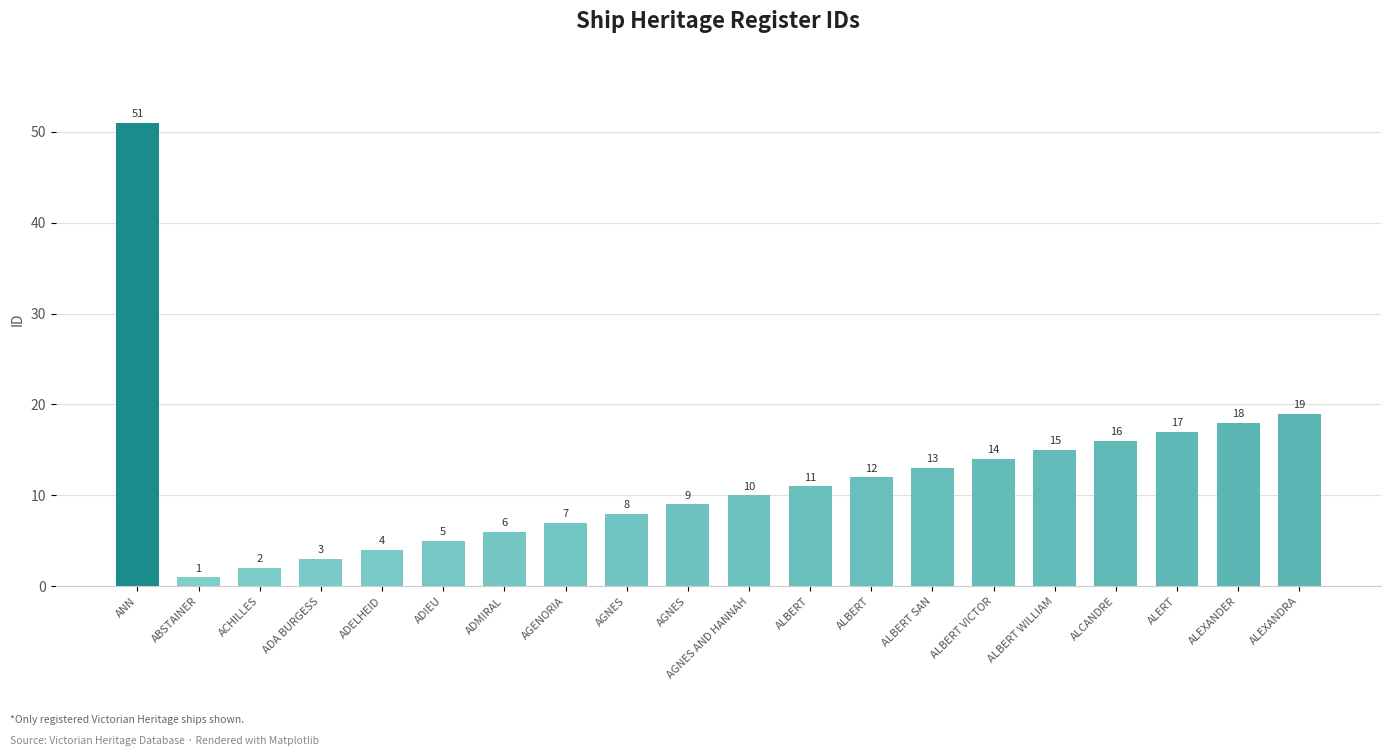

What is the label of the 4th bar from the left?

ADA BURGESS